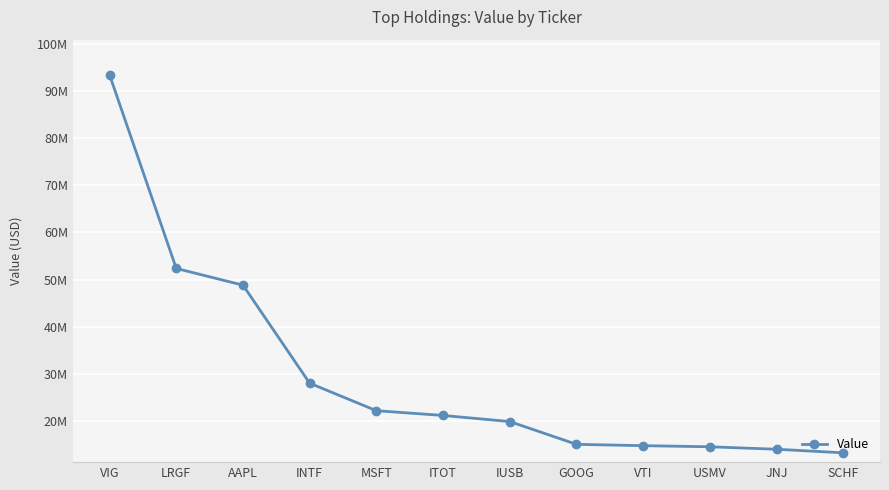

What is the label of the 10th point from the left?

USMV